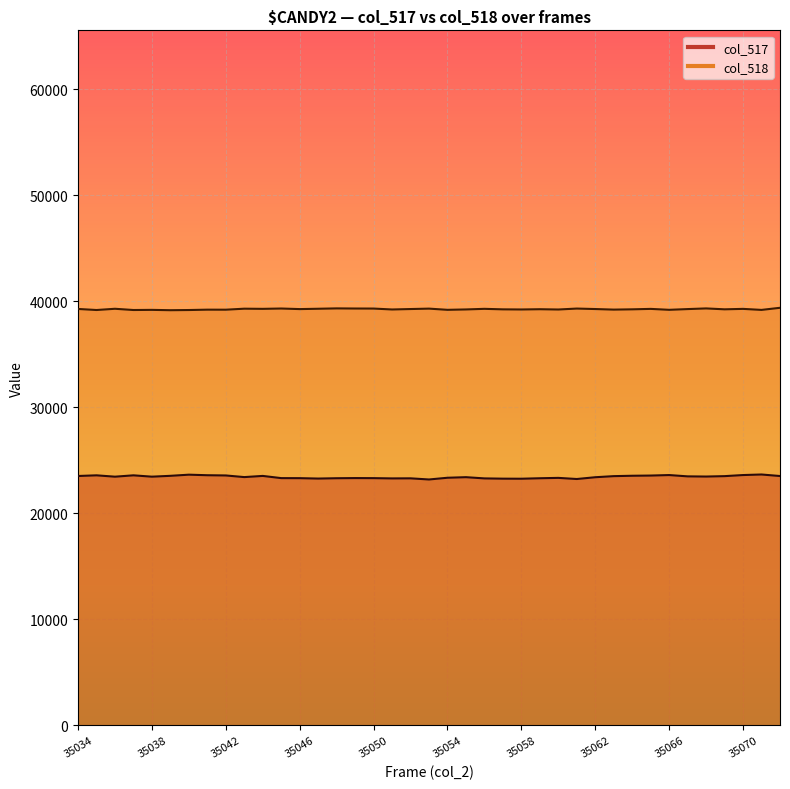

How many values in the col_518 series exceed 39239?

19